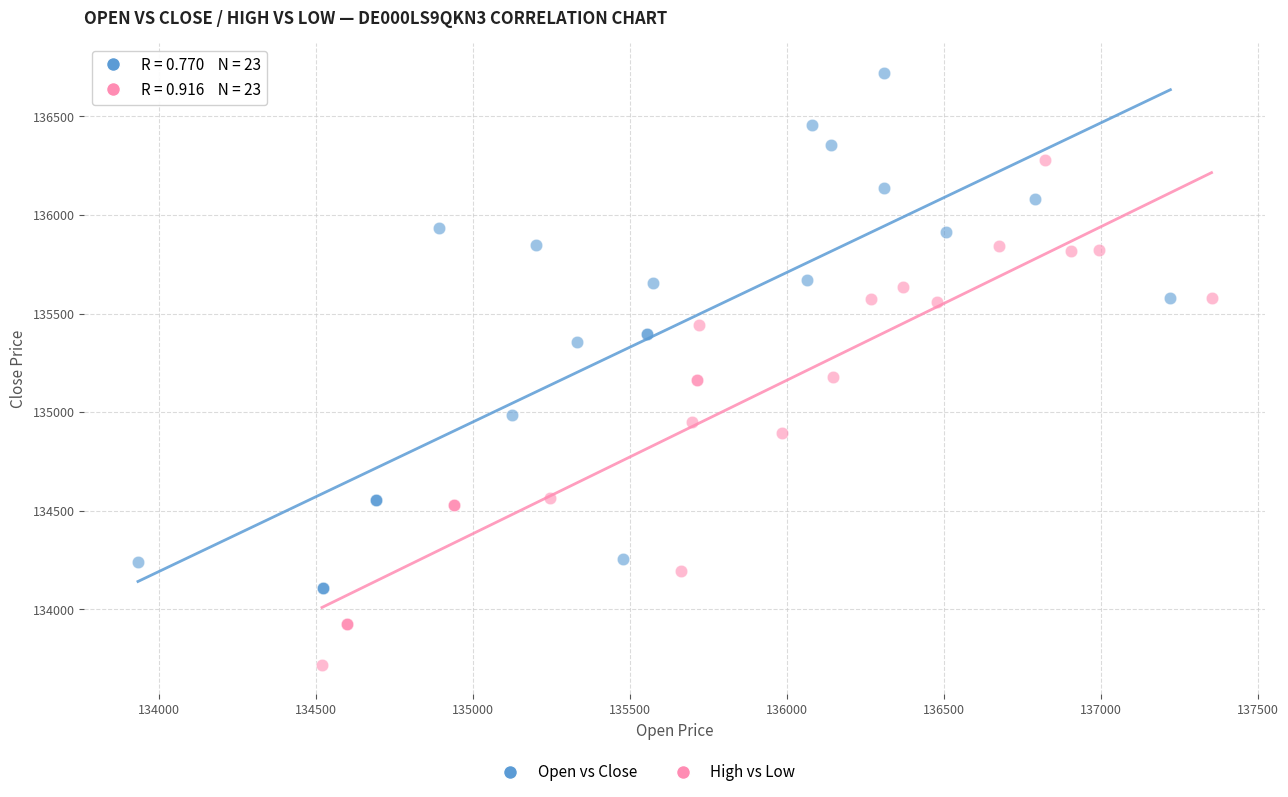

Which series contains the highest Y value?

Open vs Close